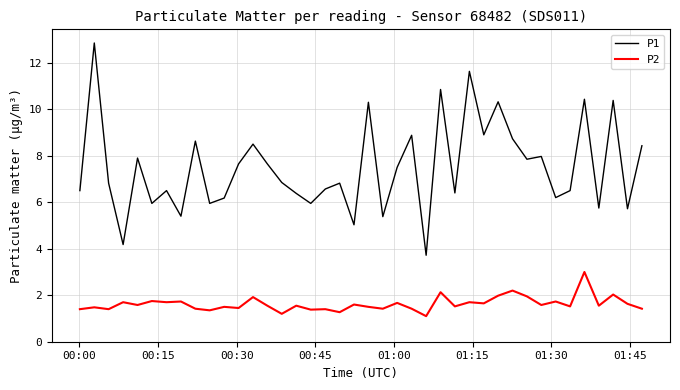

True or false: P2 and P1 intersect in this chart.

False